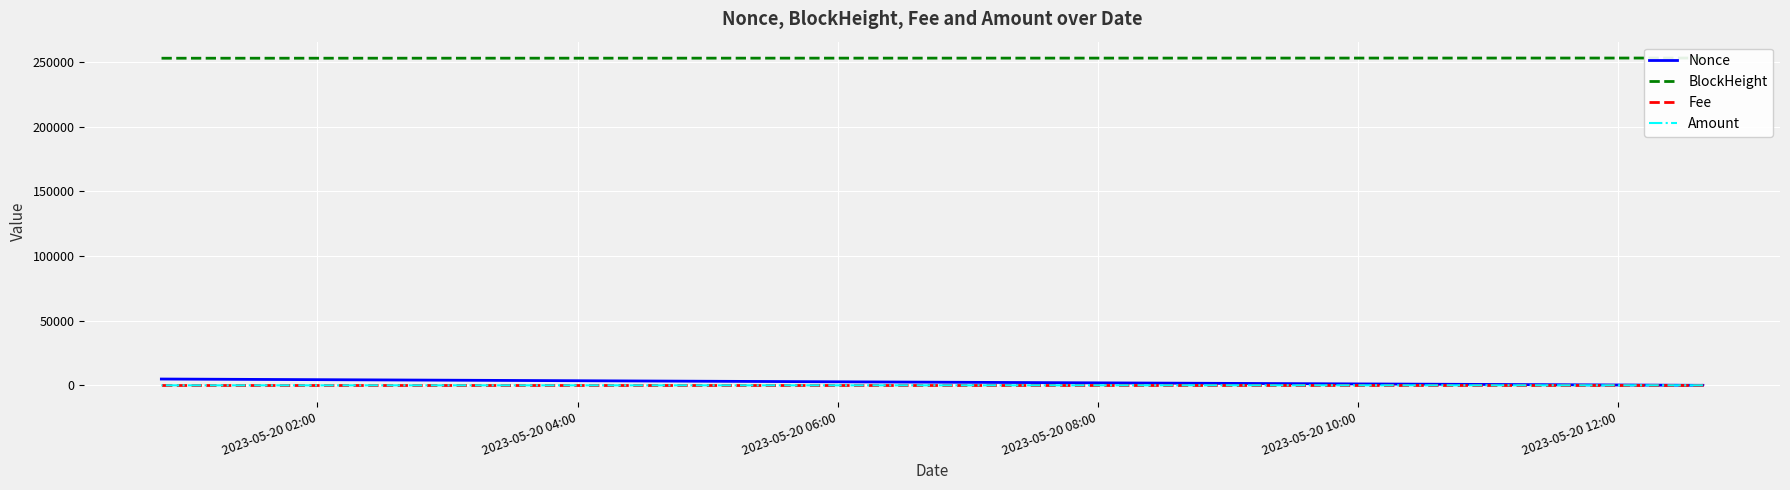

How many positive values does the Nonce series have?

2